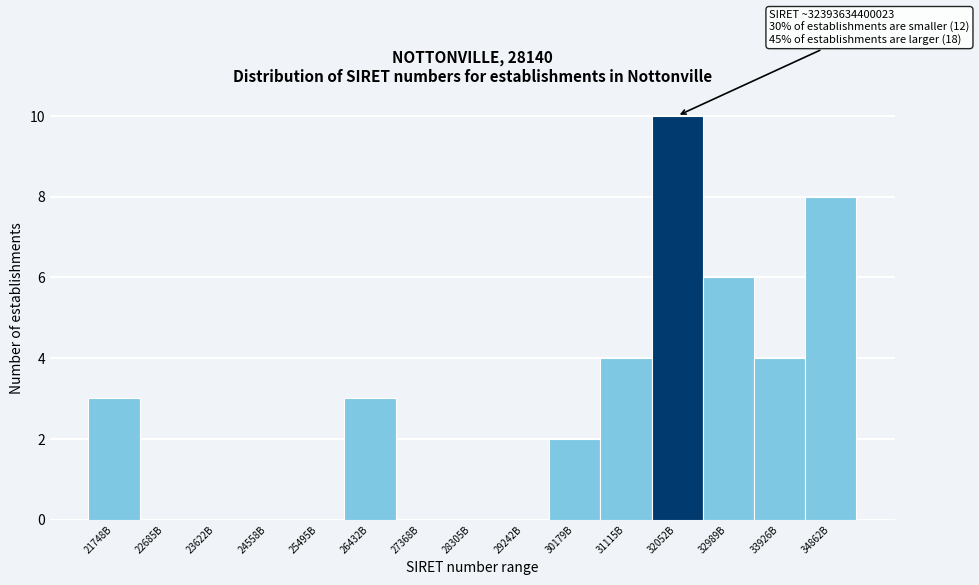

Reading right to left, list all the values displayed in this chart.

34862B=8	33926B=4	32989B=6	32052B=10	31115B=4	30179B=2	29242B=0	28305B=0	27368B=0	26432B=3	25495B=0	24558B=0	23622B=0	22685B=0	21748B=3